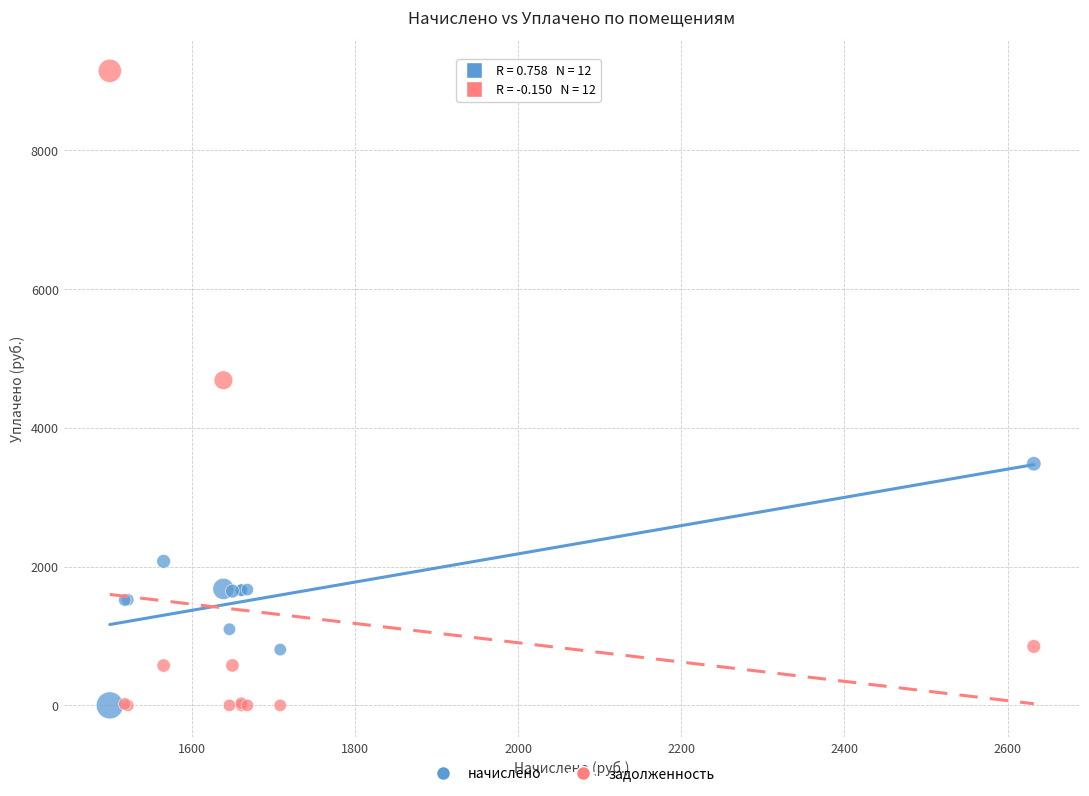

Which series has the largest Y range (max minus min)?

задолженность